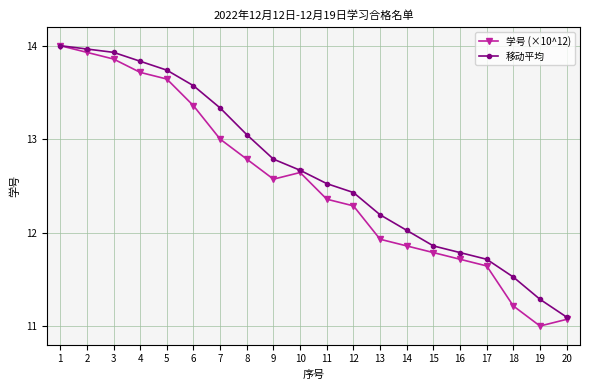

What is the minimum value for 移动平均?

11.1